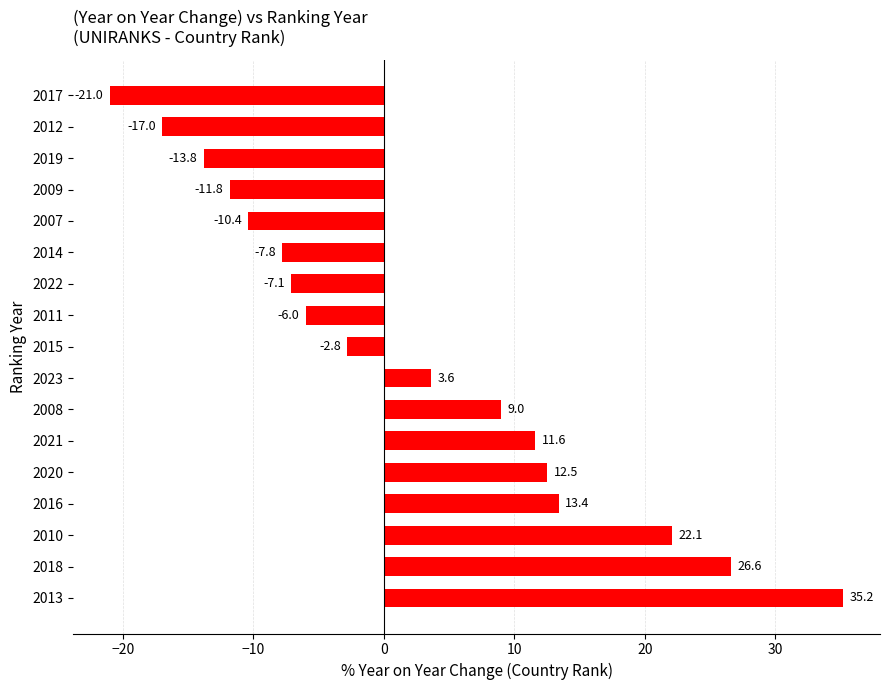

Does the chart contain any negative values?

Yes